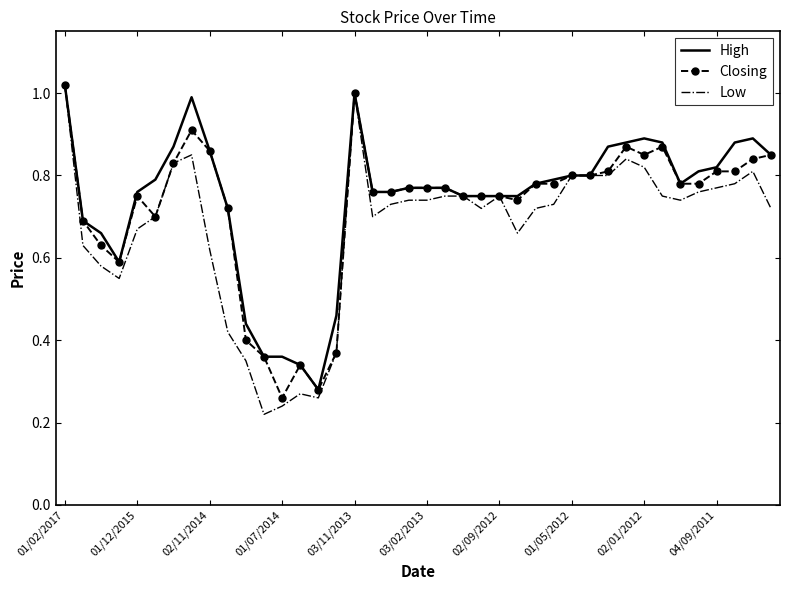

Which series has the widest spread of values?

Low